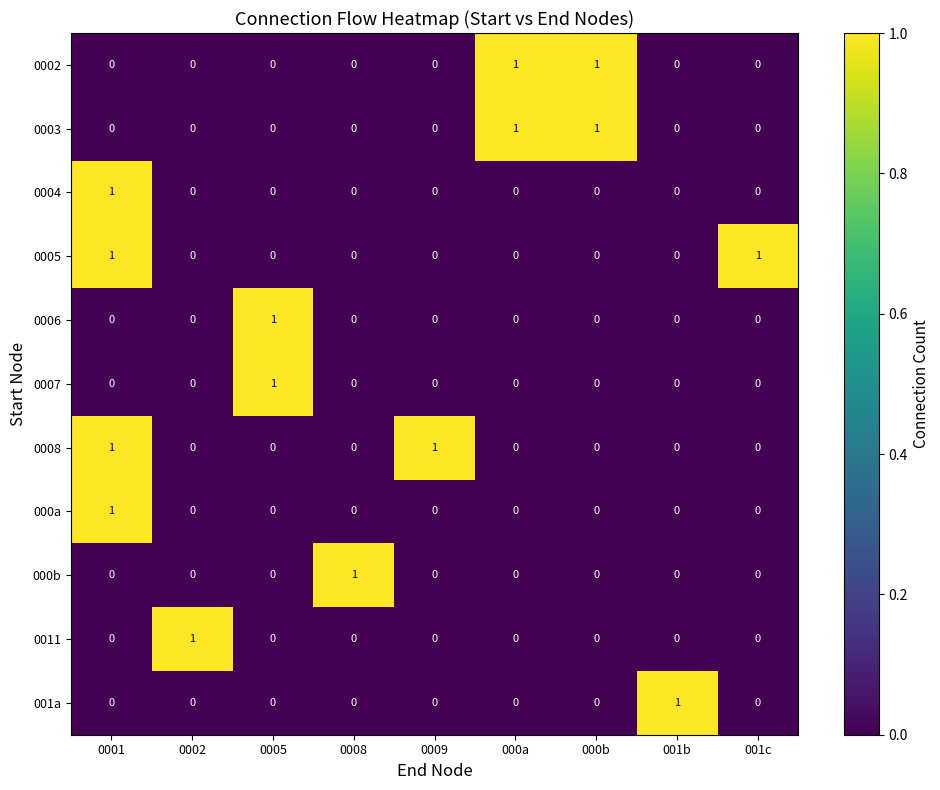

True or false: 0008 has a value of 1 at 0009.

True